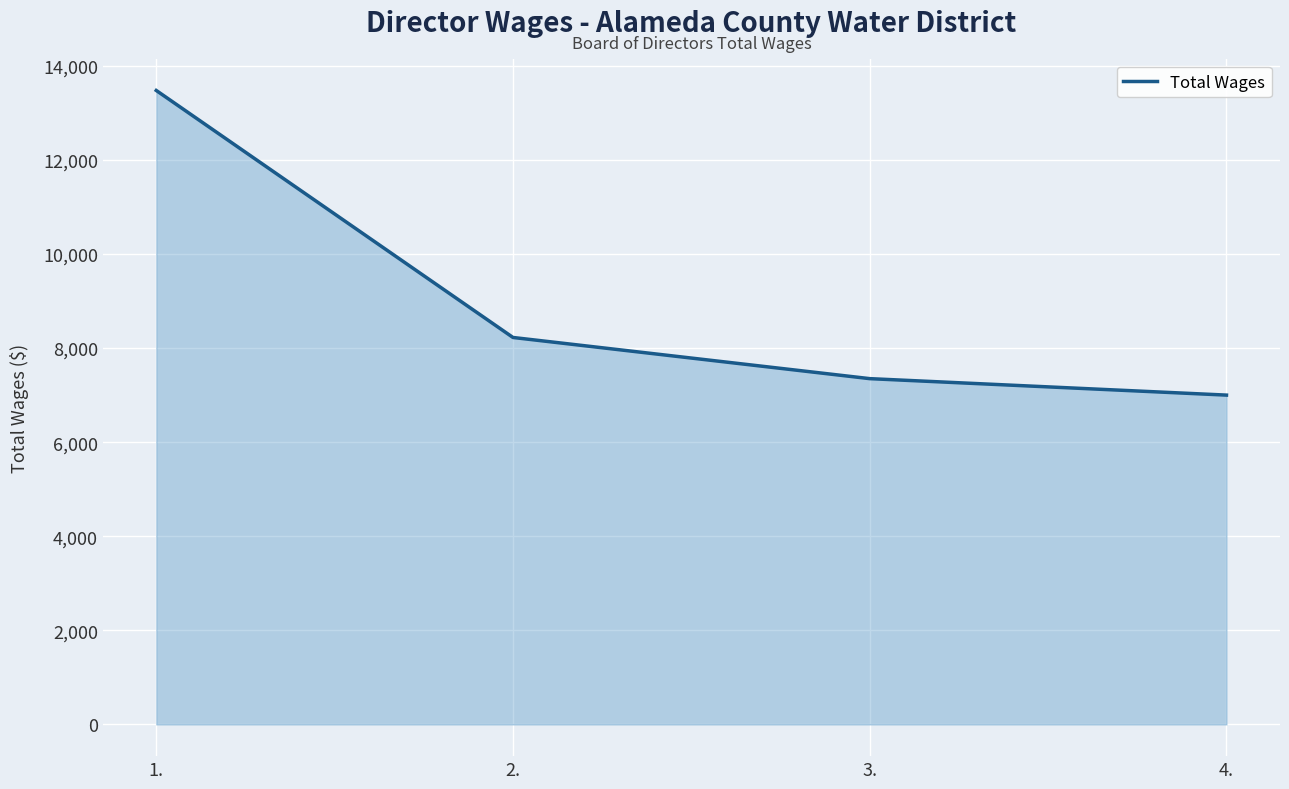

Between 3. and 2., which is larger?

2.